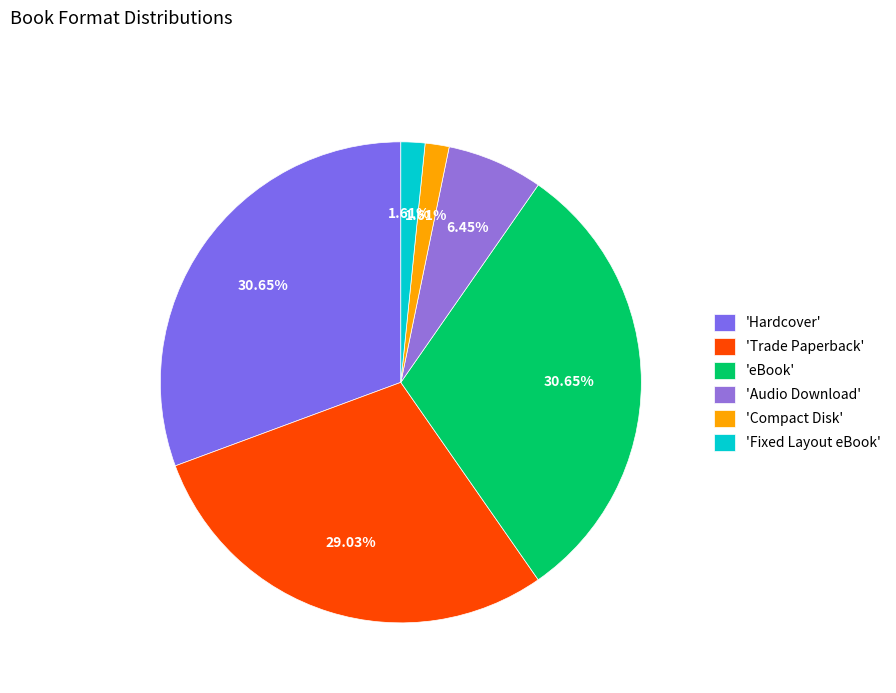

What is the largest slice in the pie chart?

Hardcover